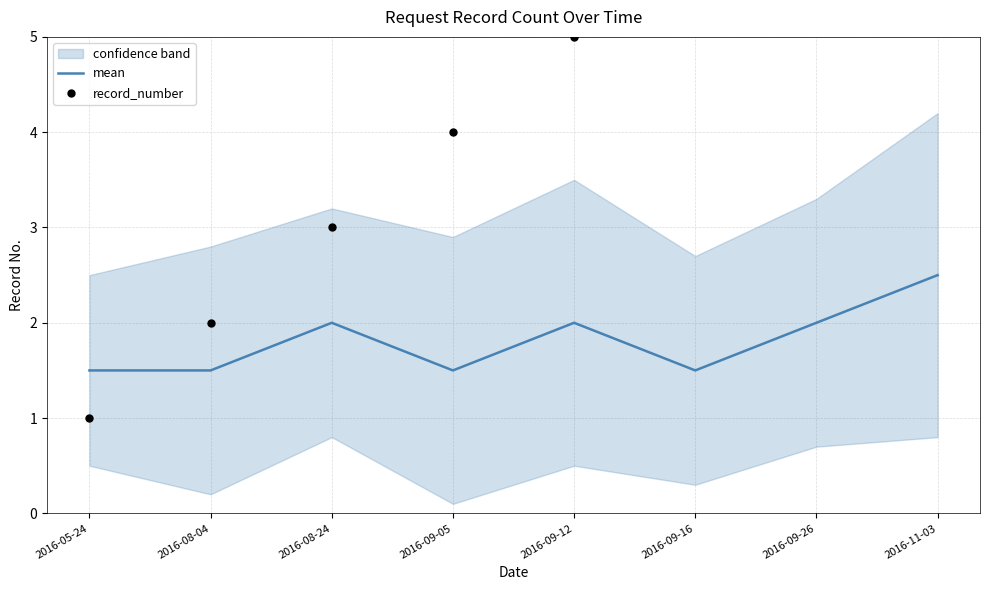

The mean series shows 0.3 at 2016-09-16. True or false?

False